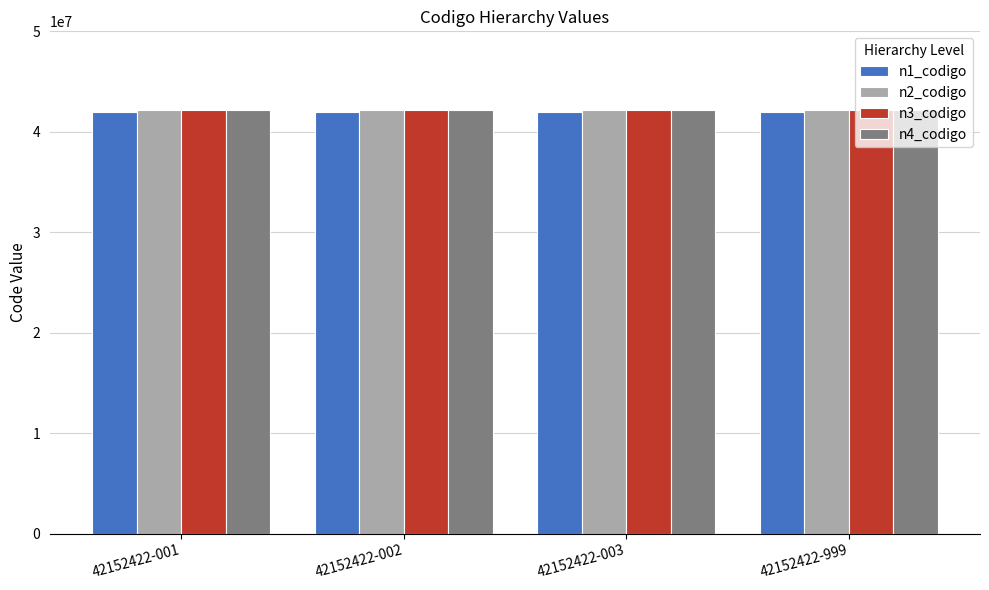

Is it true that n3_codigo equals 42152400 at 42152422-999?

True